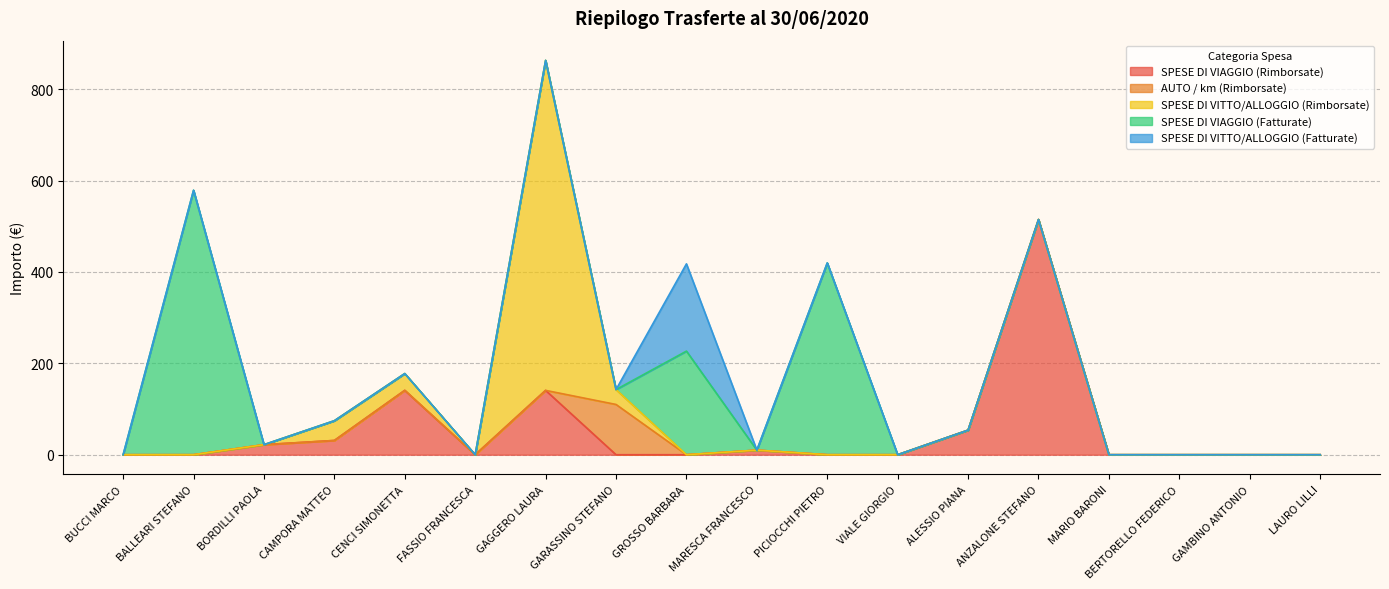

In AUTO / km (Rimborsate), how many points are higher than both neighbors (excluding endpoints)?

1